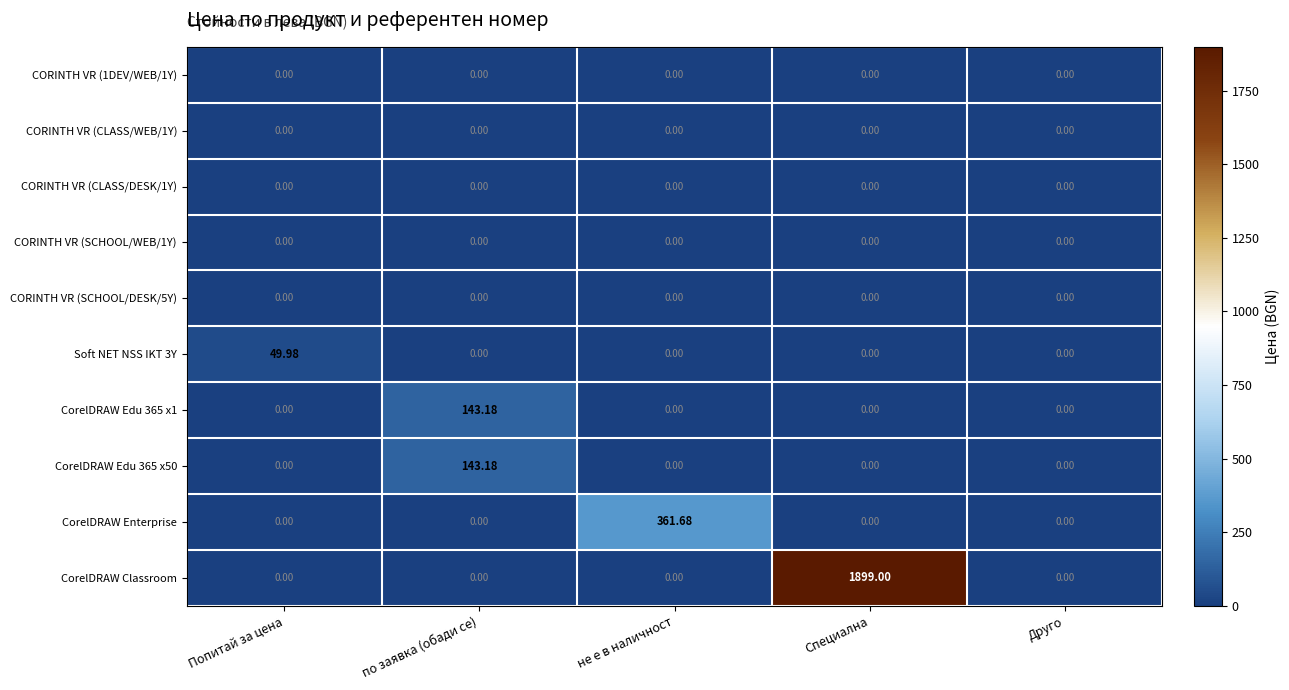

Which series has the largest total across all categories?

CorelDRAW Classroom